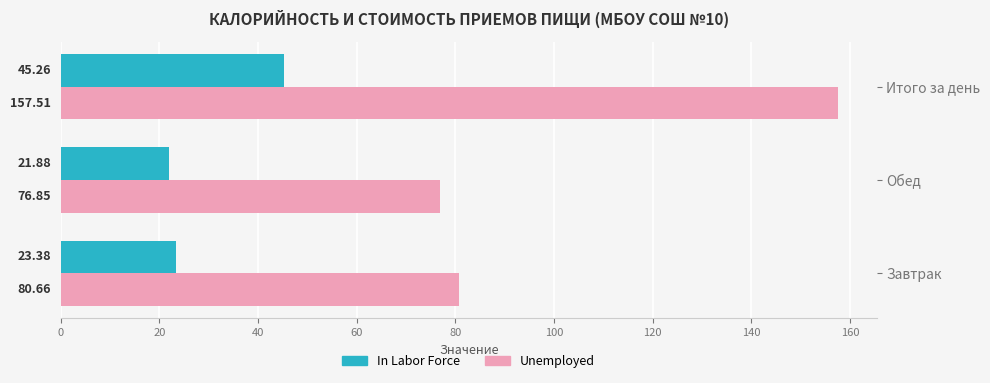

At which category does the chart reach its peak across all series?

Итого за день